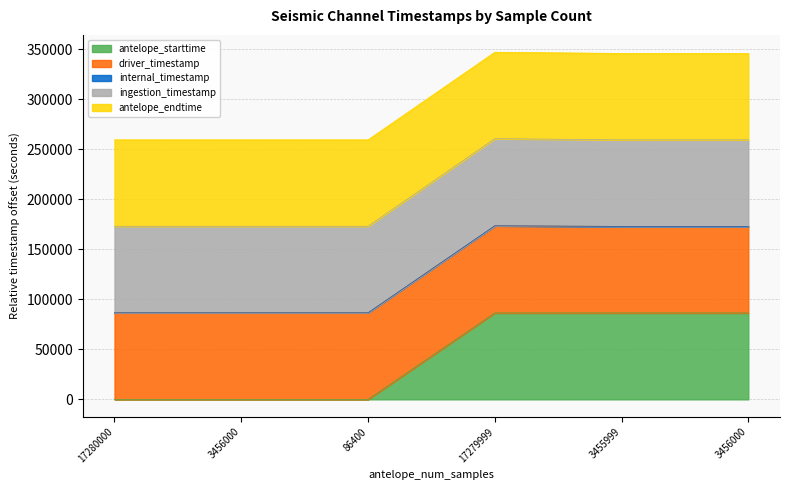

List the labels in order of antelope_endtime value, largest first.

17279999, 3456000, 3455999, 17280000, 86400, 3456000